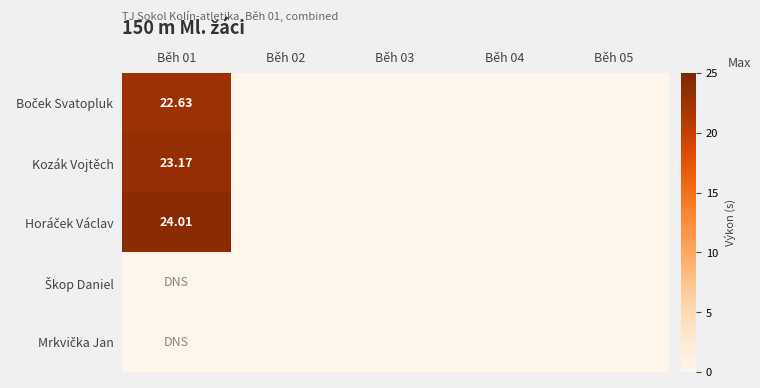

What is the difference between the Horáček Václav values at Běh 03 and Běh 01?

24.0